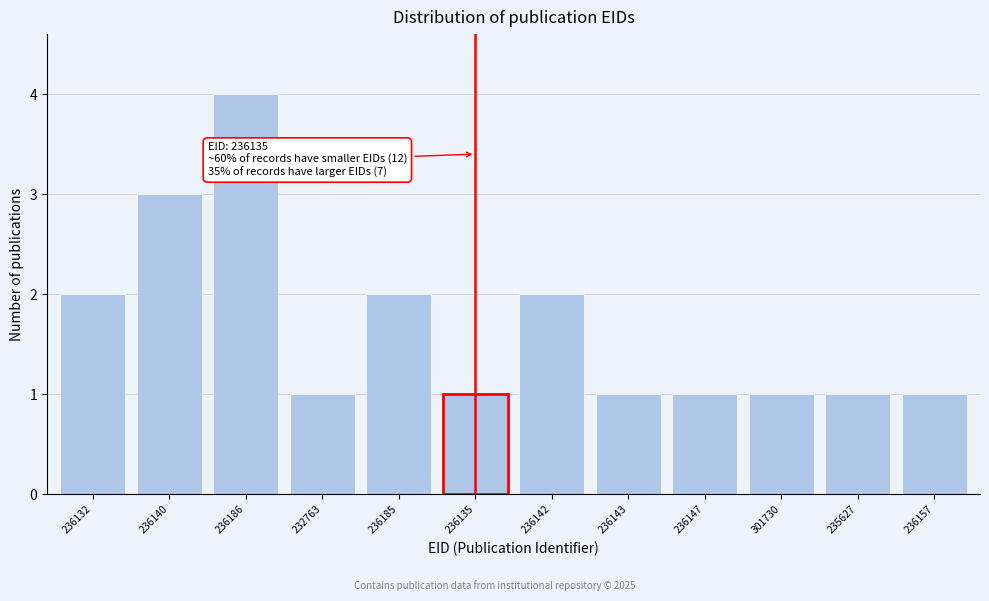

Reading right to left, extract all data points from this chart.

1	1	1	1	1	2	1	2	1	4	3	2